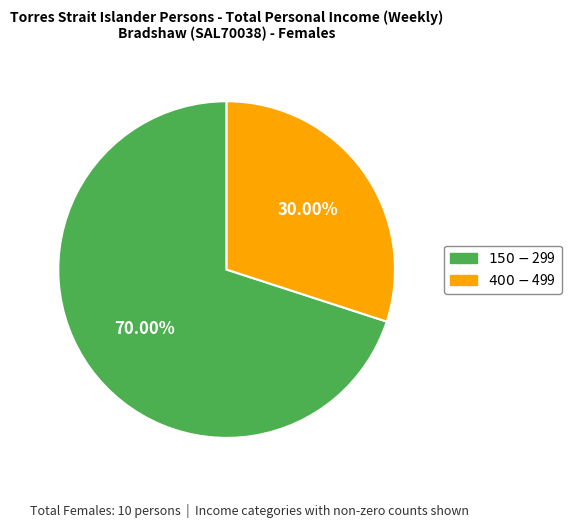

How many slices are in this pie chart?

2